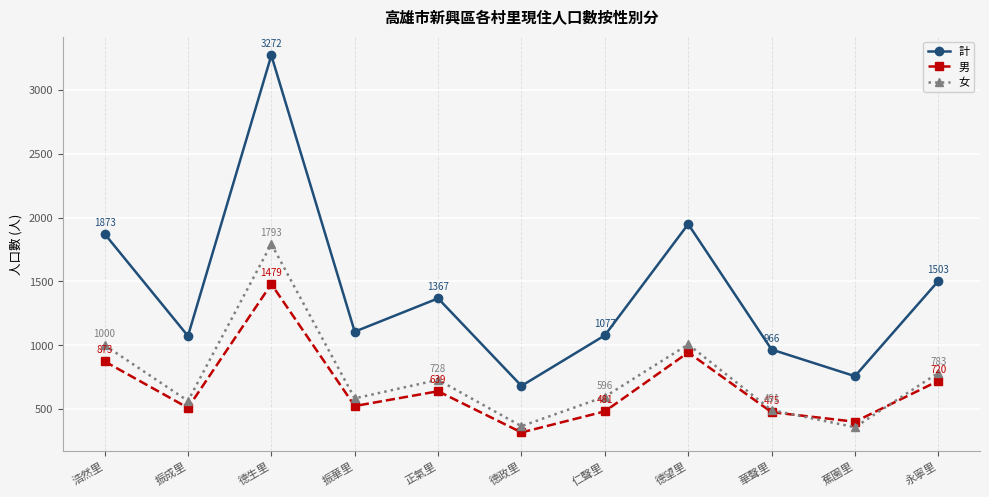

What is the total value across all series at 浩然里?

3746